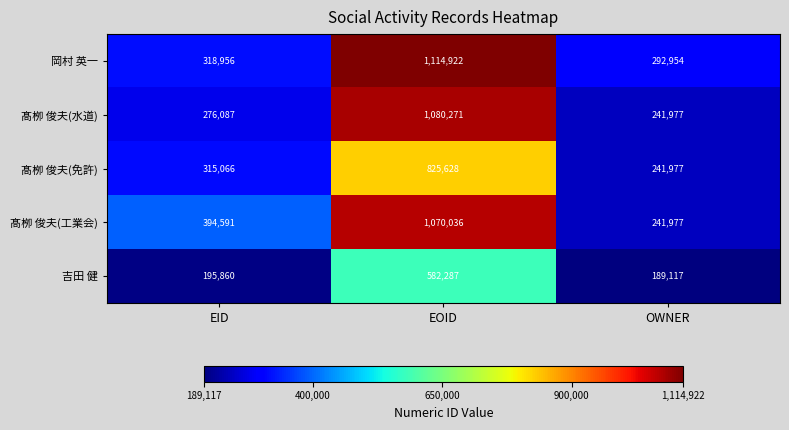

How many 髙栁 俊夫(免許) values are between 241977 and 825628?

3